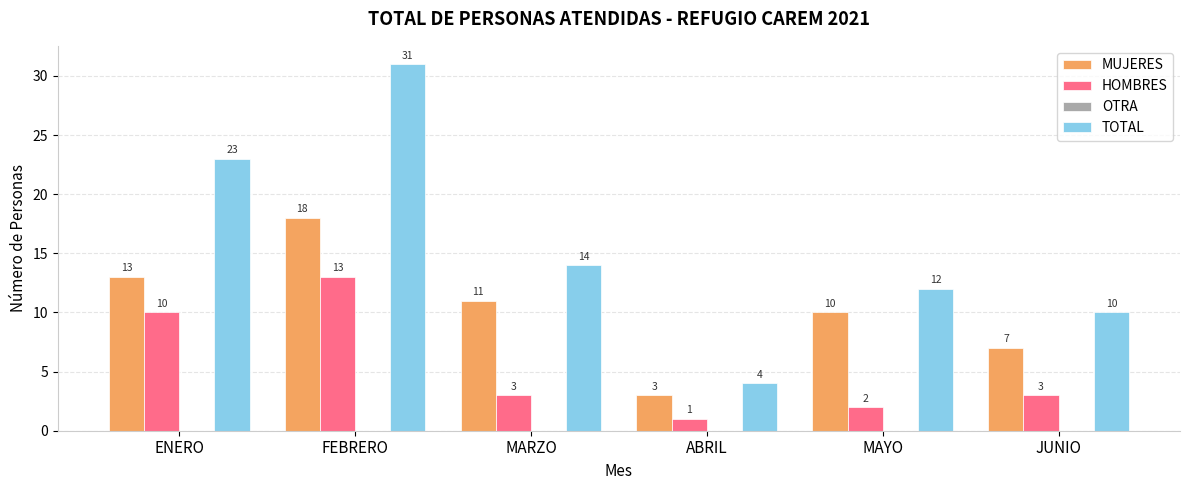

List the series in order of their overall mean, highest first.

TOTAL, MUJERES, HOMBRES